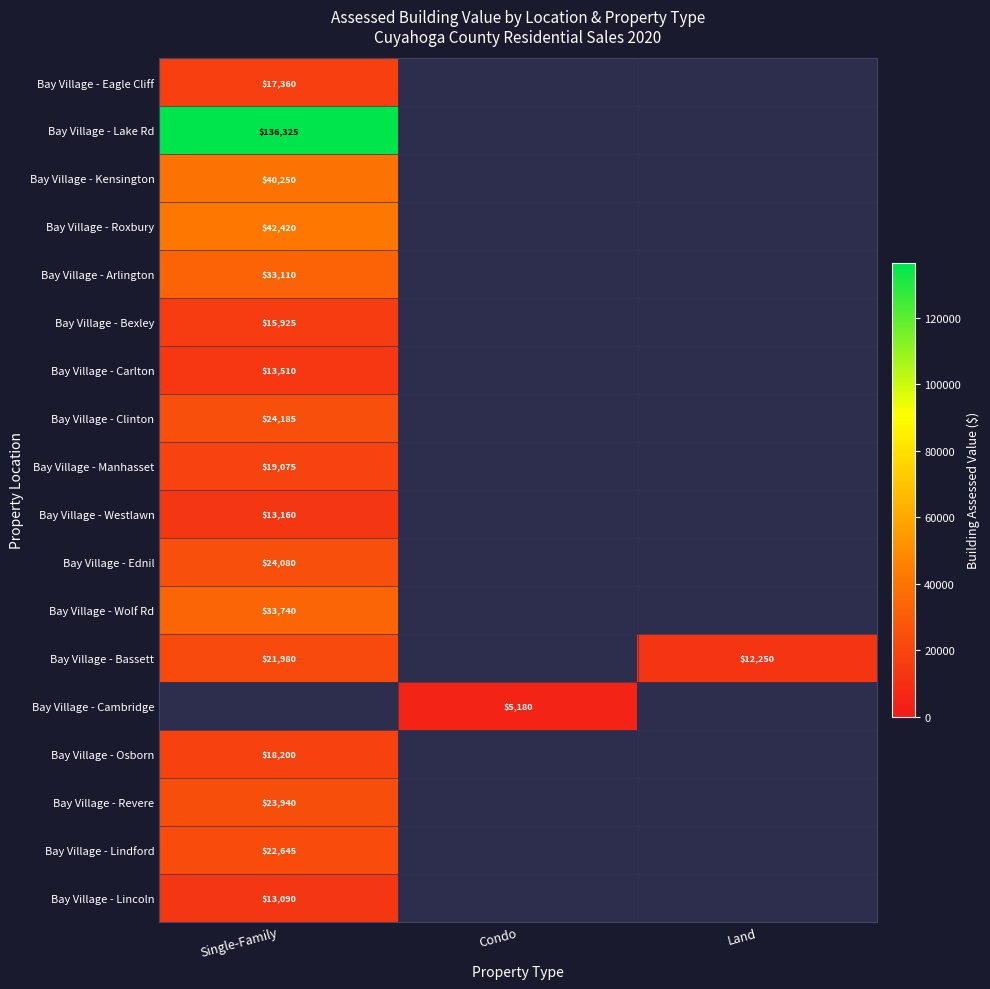

True or false: Bay Village - Lindford has a value of 40202 at Single-Family.

False